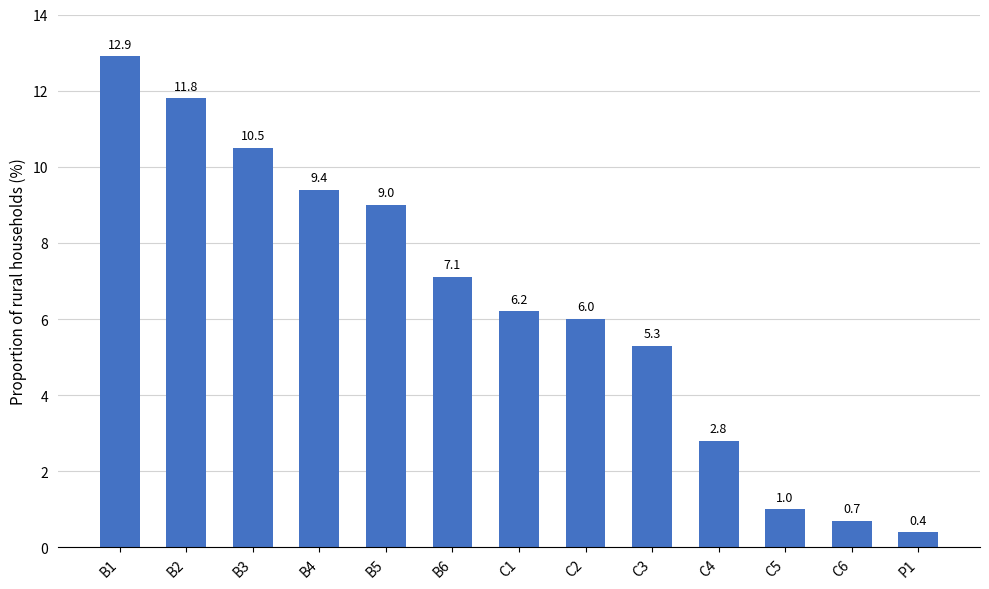

Where is the data nearest to the value 6?

C2